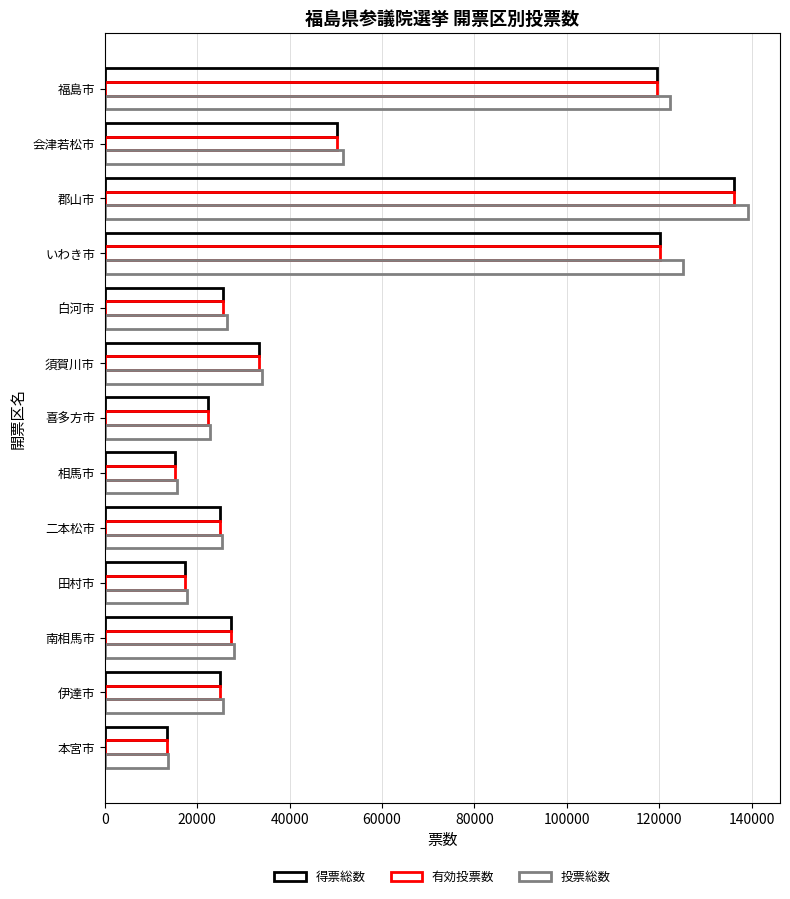

Count the number of data series in this chart.

3